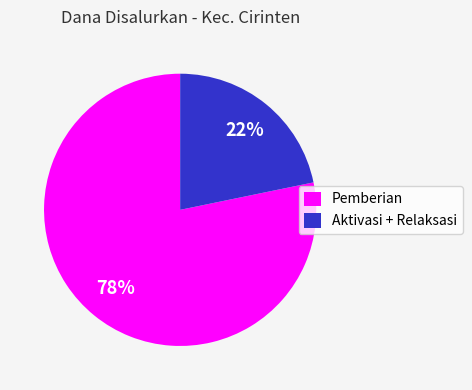

Does any single category account for the majority?

Yes